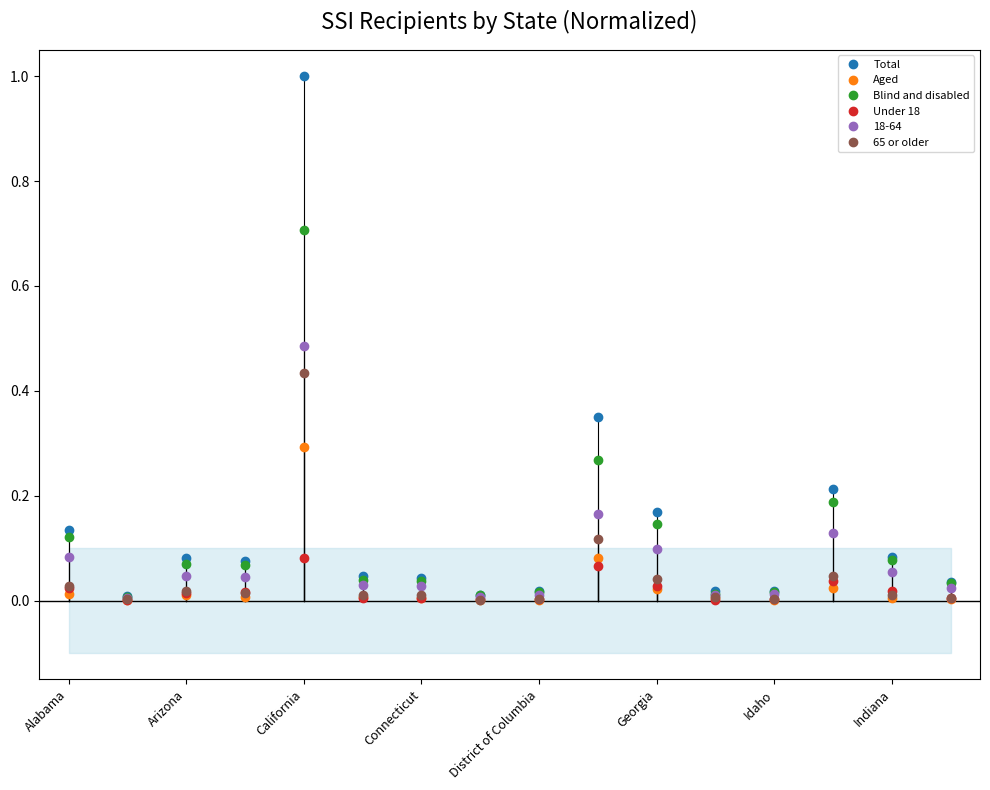

How many series are shown in this chart?

5